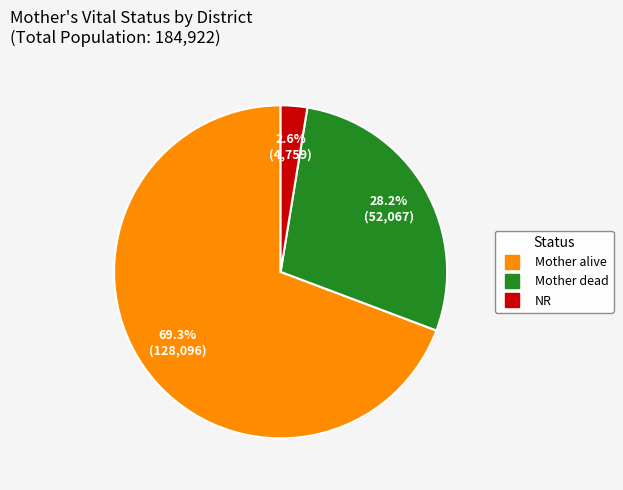

What is the ratio of the value at Mother dead to the value at Mother alive?

0.4